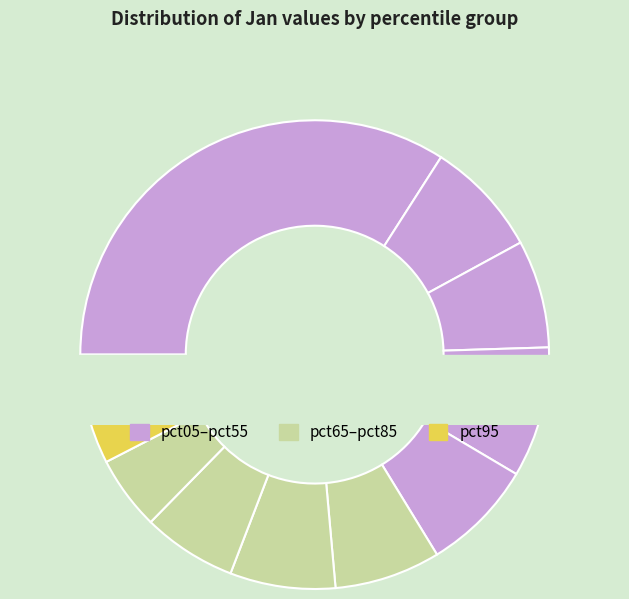

Does pct55 account for over 50% of the chart?

No